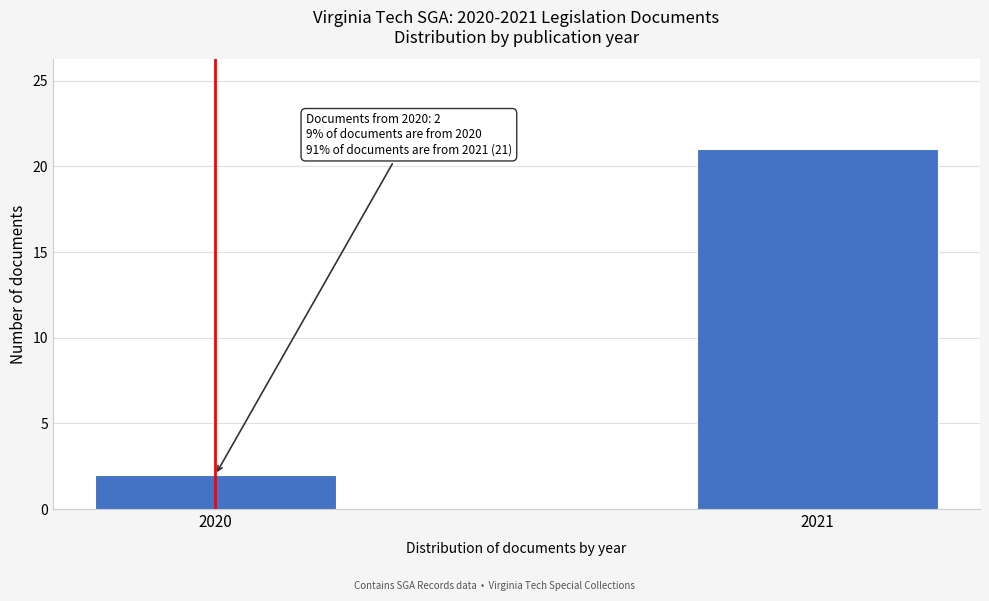

Reading right to left, transcribe all the data shown in this chart.

2021=21	2020=2